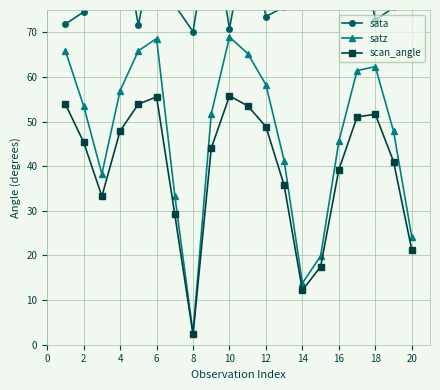

What is the maximum value for scan_angle?

55.7